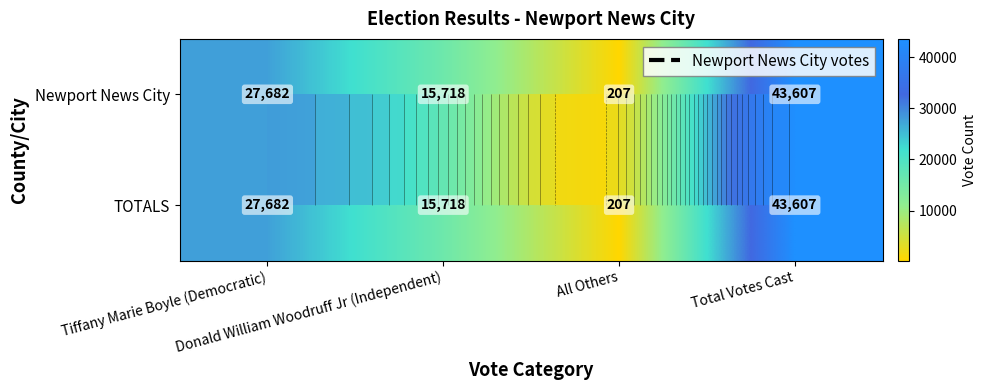

What is the sum of all Newport News City values?

87214